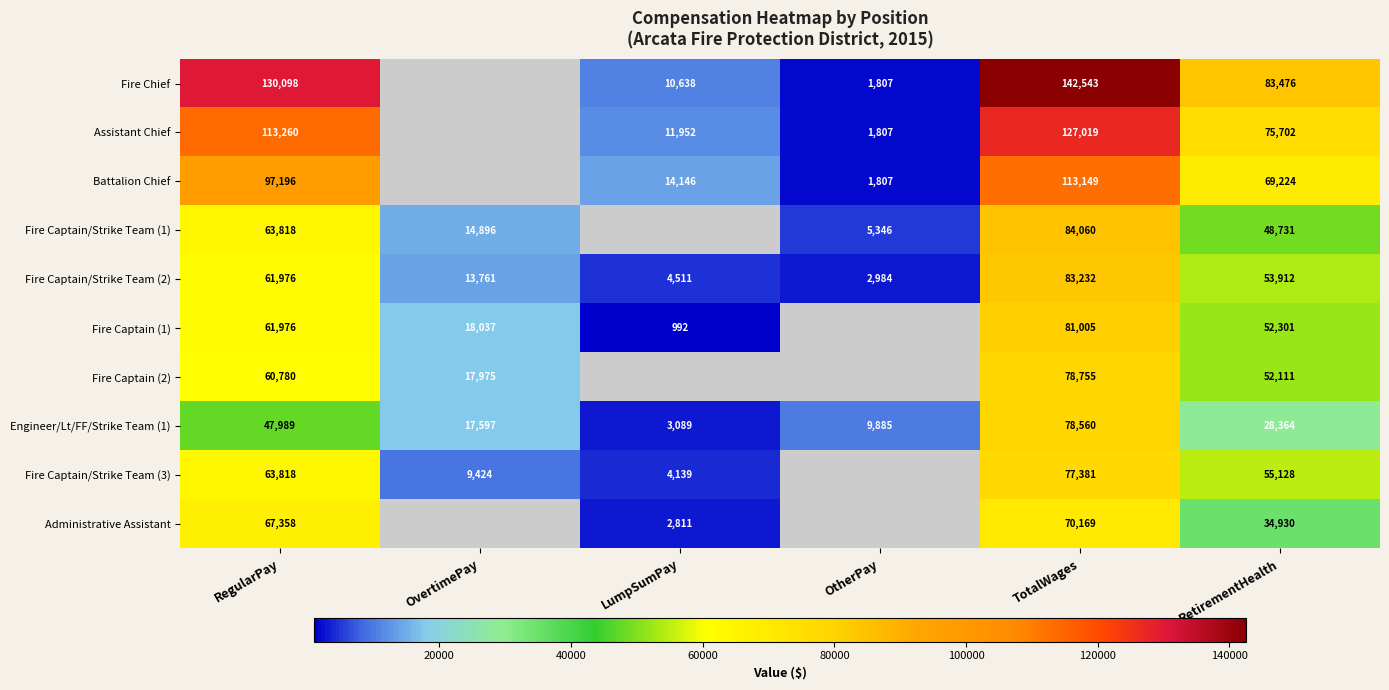

What is the maximum value for Engineer/Lt/FF/Strike Team (1)?

78560